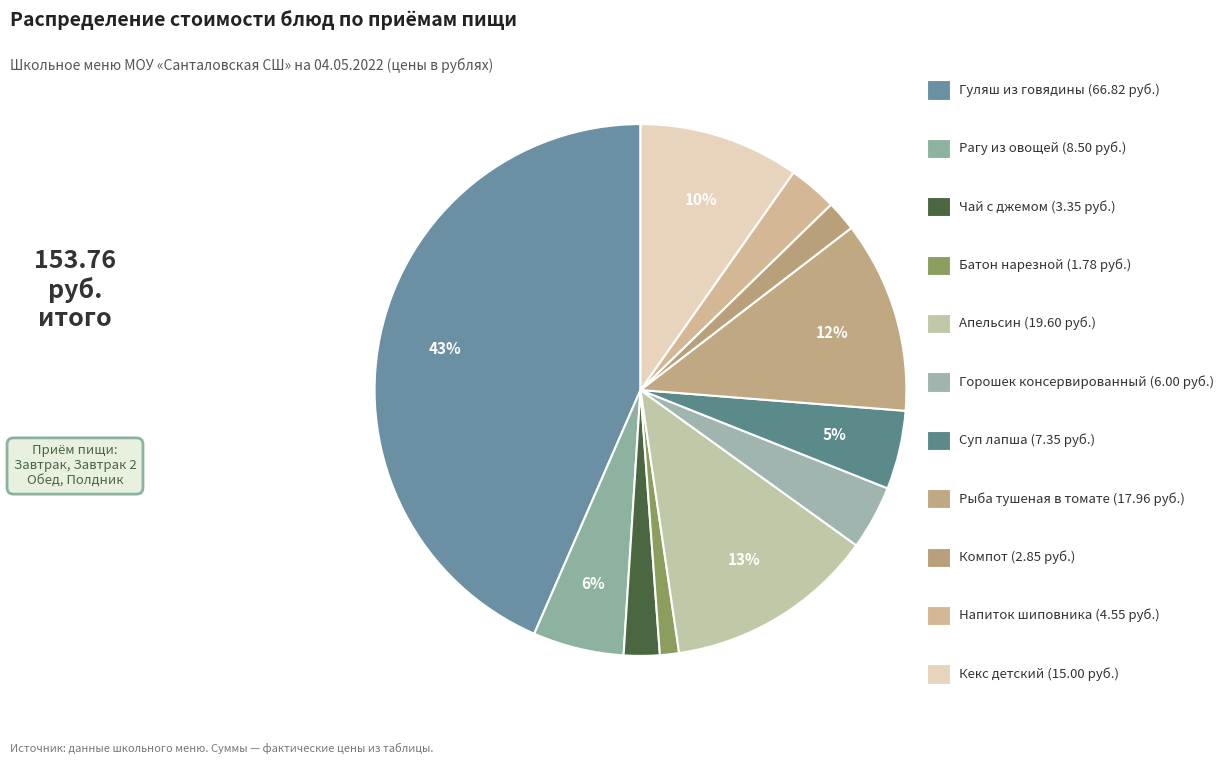

Count the number of slices in the pie.

11